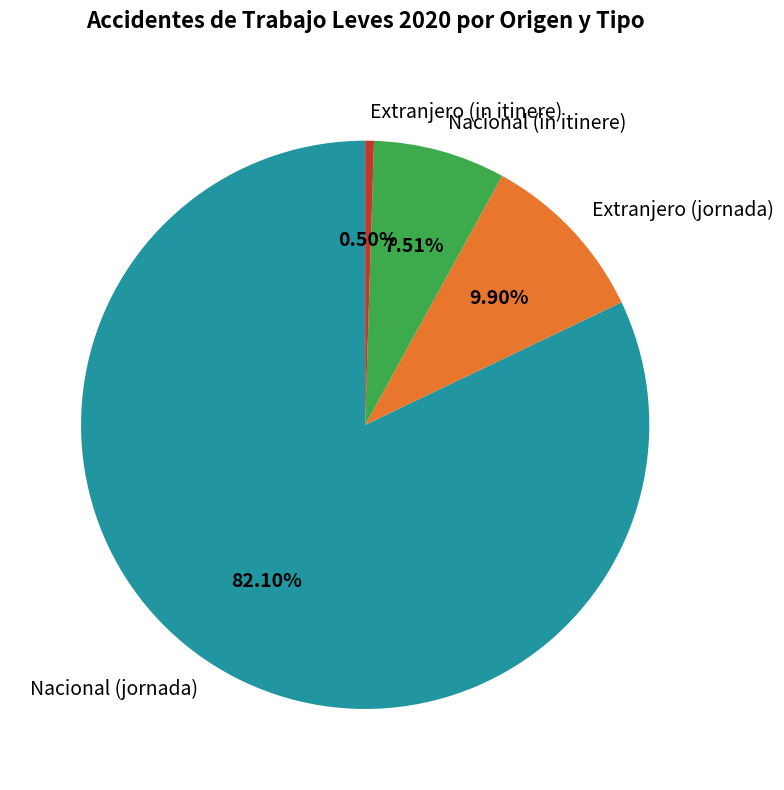

Is it true that Nacional (jornada) is 89% of the pie?

False